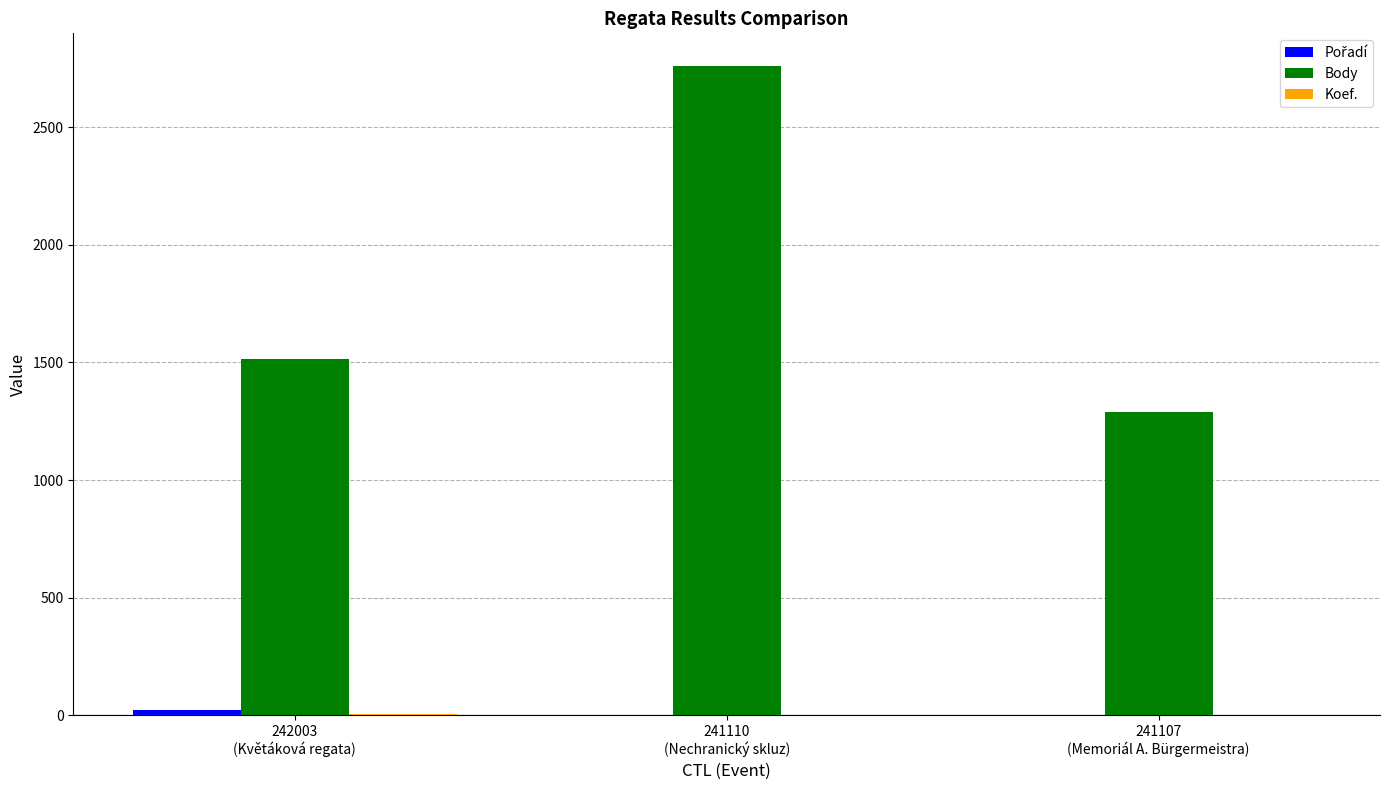

Does the chart contain stacked bars?

No